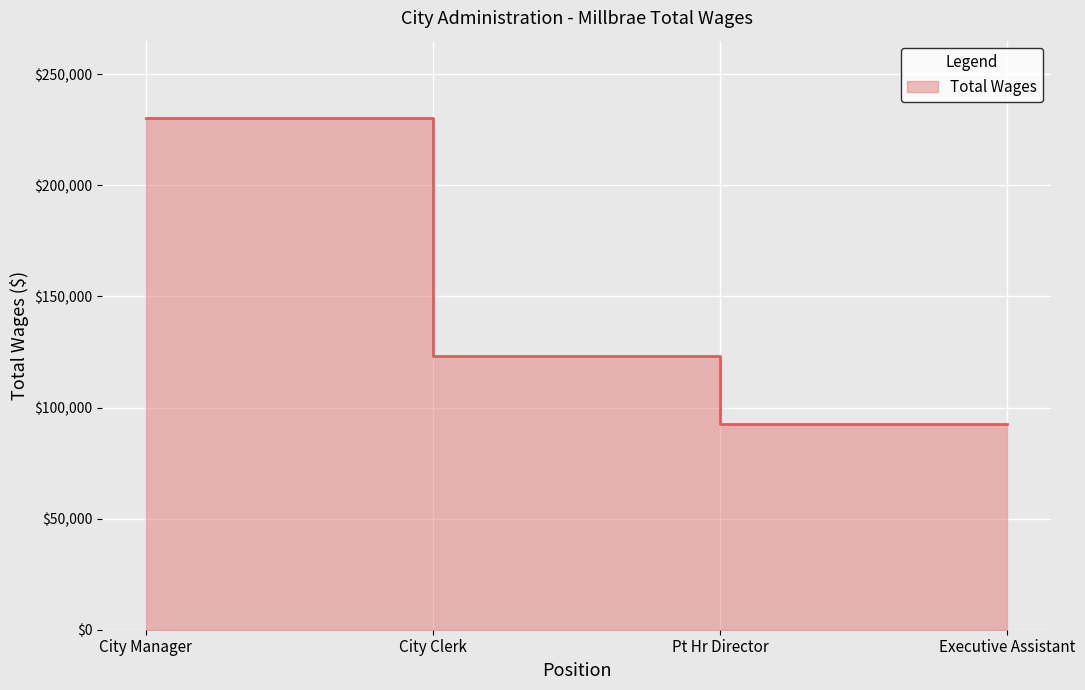

Count the number of categories in the chart.

4